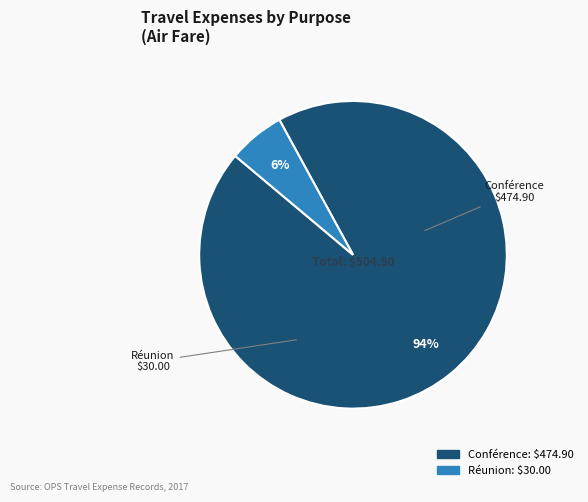

What percentage is the Réunion slice, to the nearest percent?

6%